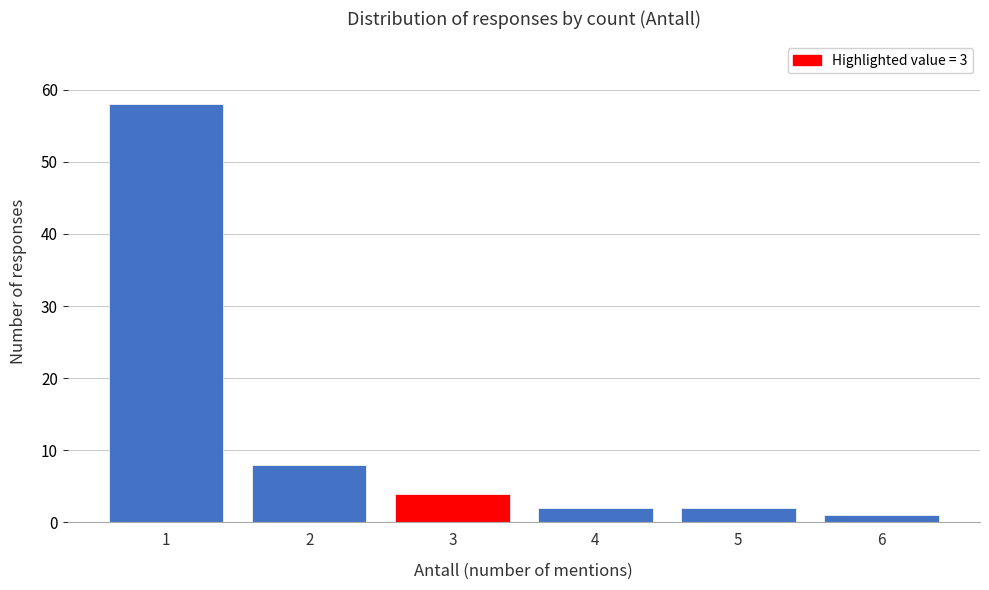

Reading left to right, transcribe all the data shown in this chart.

58	8	4	2	2	1